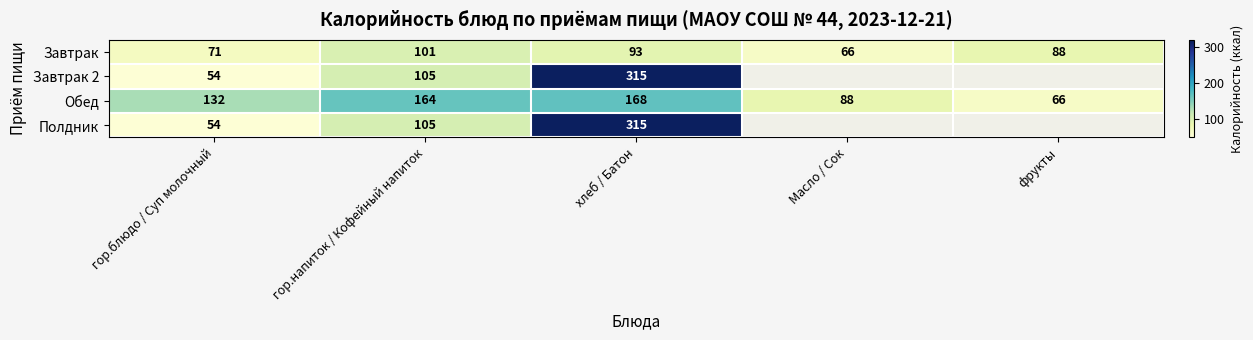

What is the difference between the highest and lowest values at гор.блюдо / Суп молочный?

78